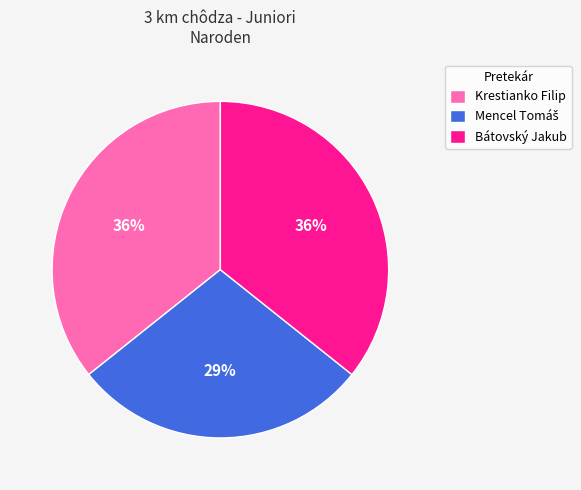

To the nearest percent, what is the combined percentage of Krestianko Filip and Bátovský Jakub?

71%